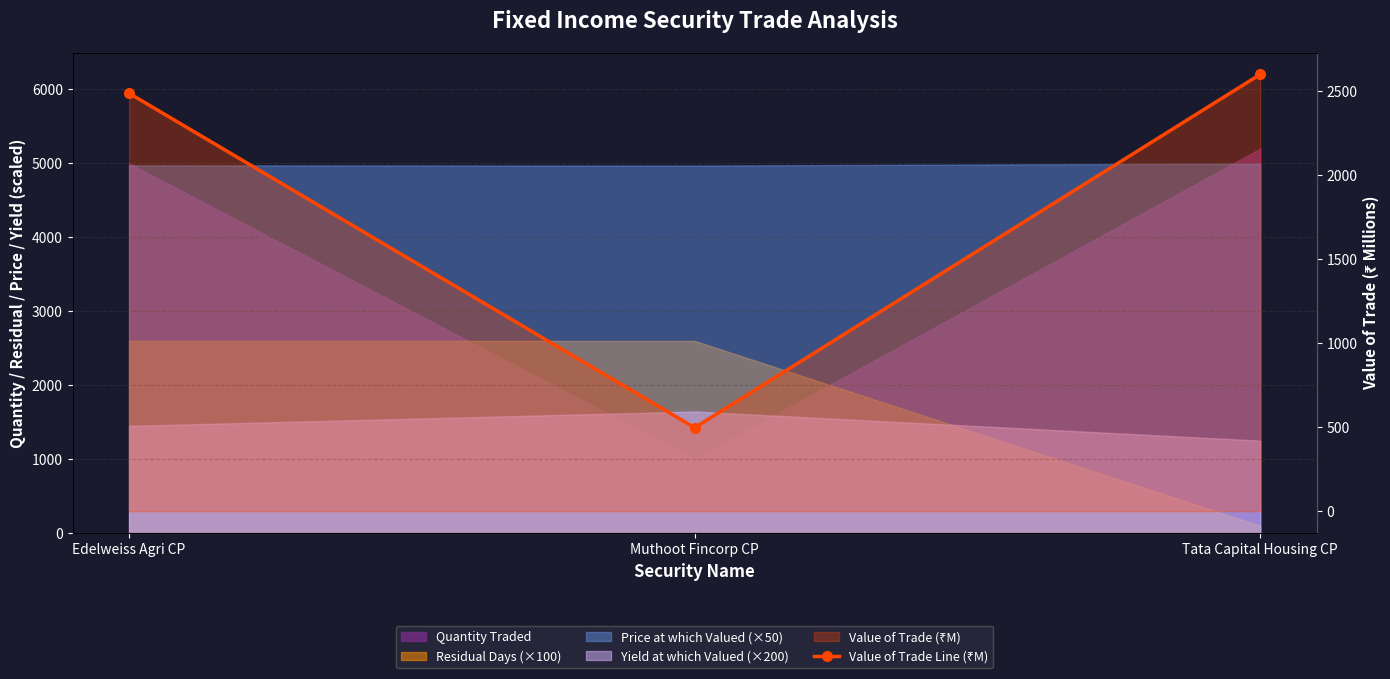

Which label corresponds to the largest value in the chart?

Tata Capital Housing CP